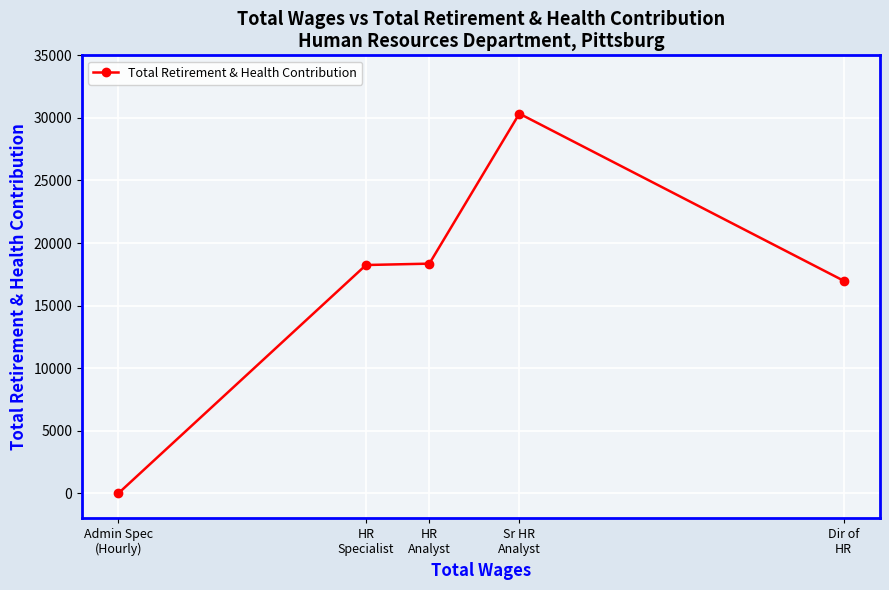

True or false: the data has more than 2 interior local peaks.

False